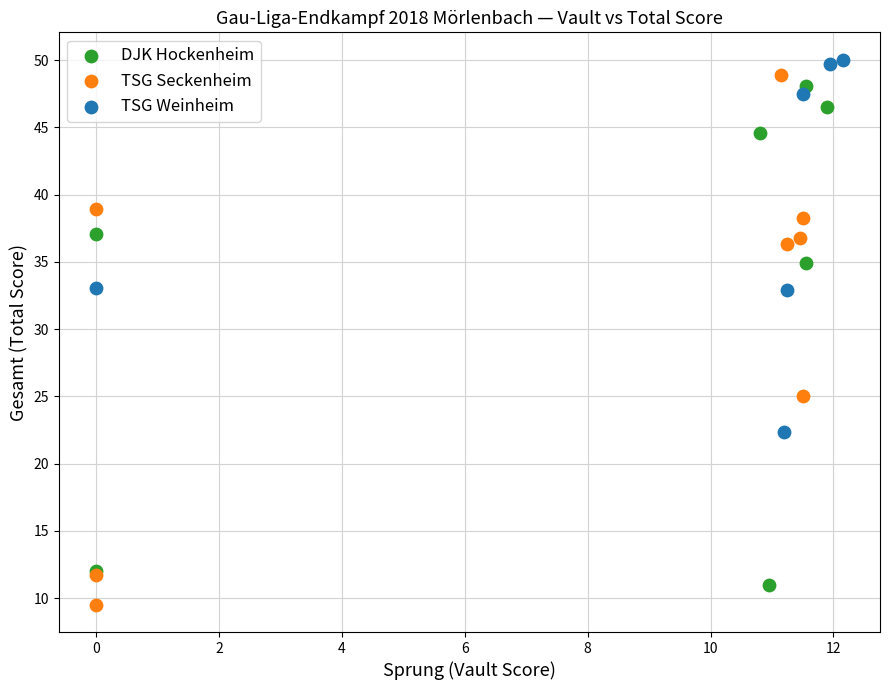

Which series contains the highest Y value?

TSG Weinheim